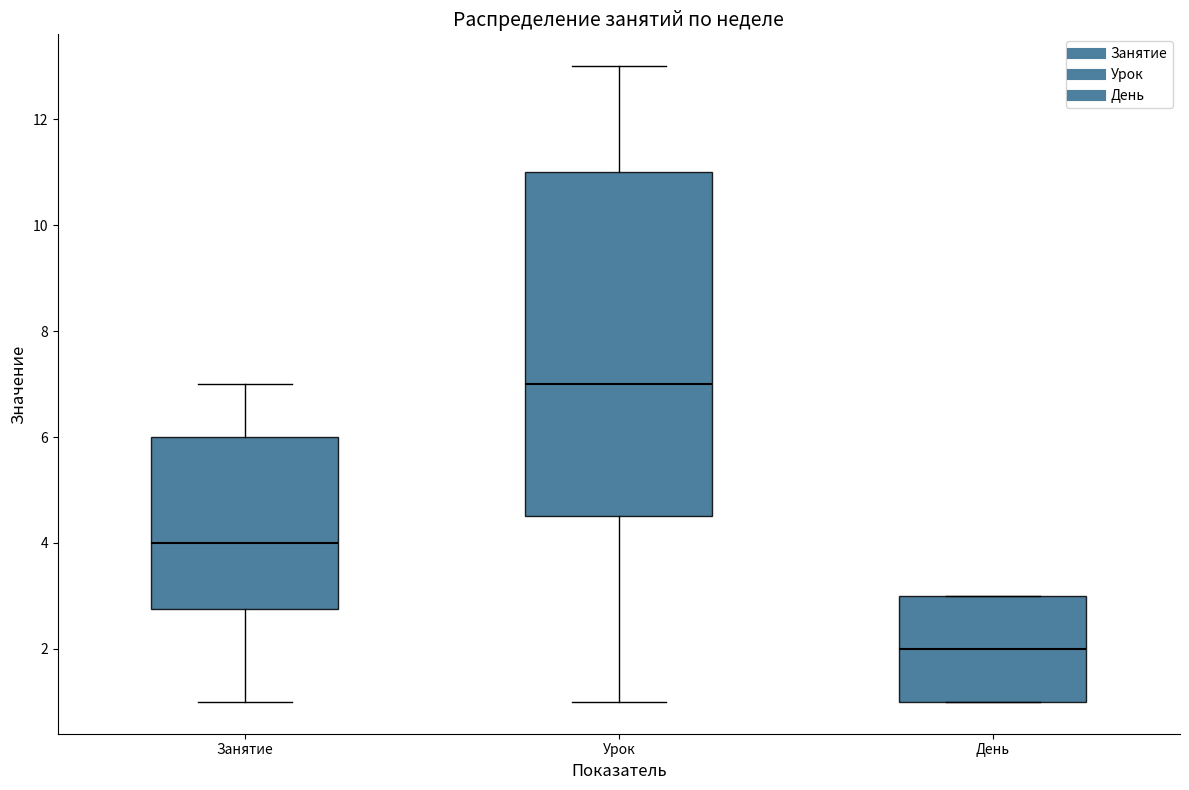

Where is the lower edge of the box for Урок on the y-axis? The values are not printed on the chart, so give them approximately, as read against the axis.

4.6